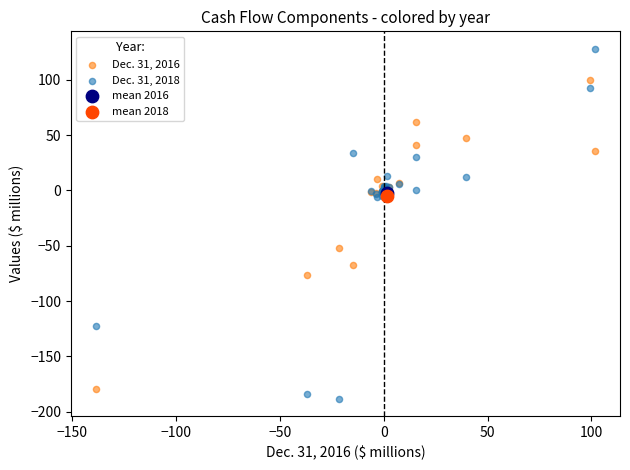

Which series contains the lowest Y value?

Dec. 31, 2018